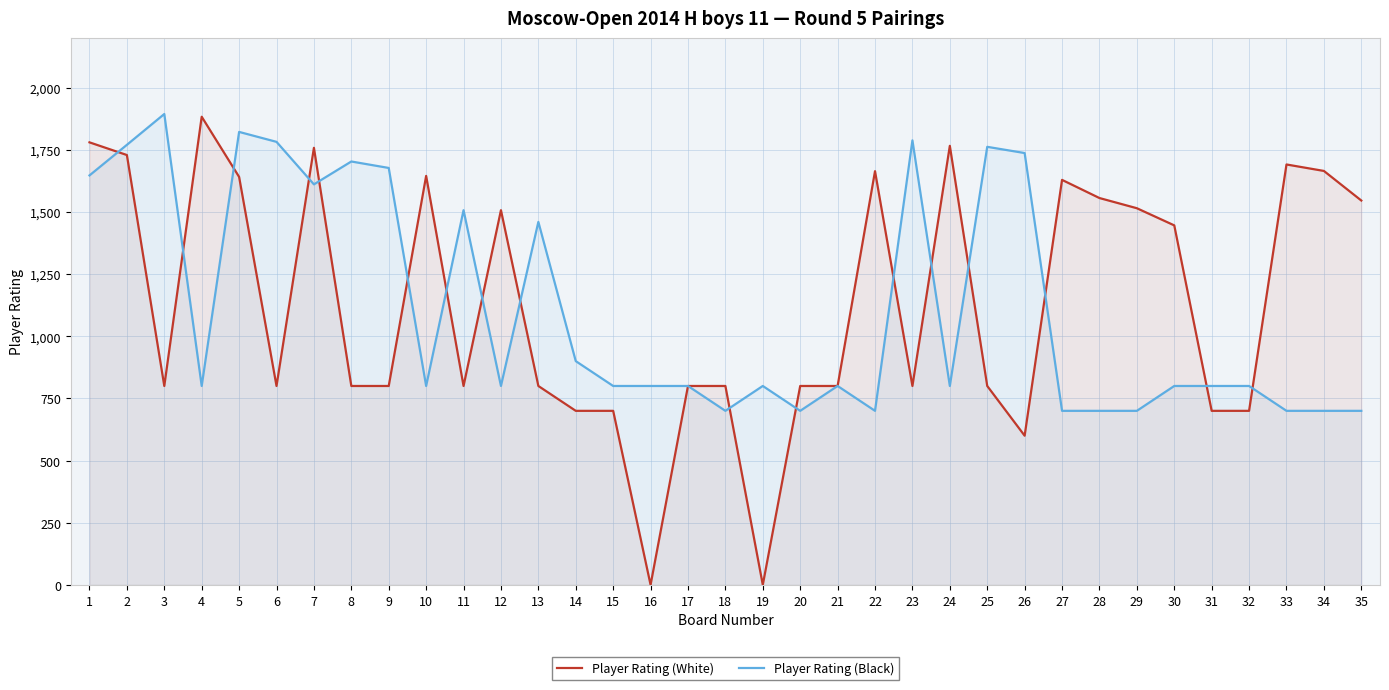

Rank the series by their average value, from highest to lowest.

Player Rating (White), Player Rating (Black)